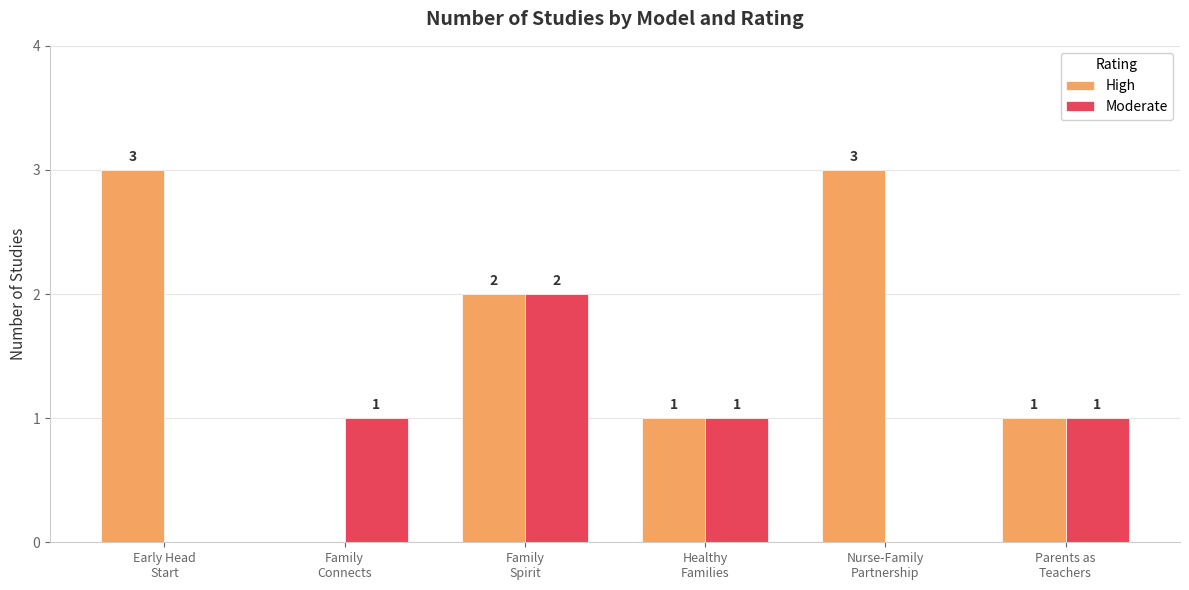

What is the sum of all High values?

10